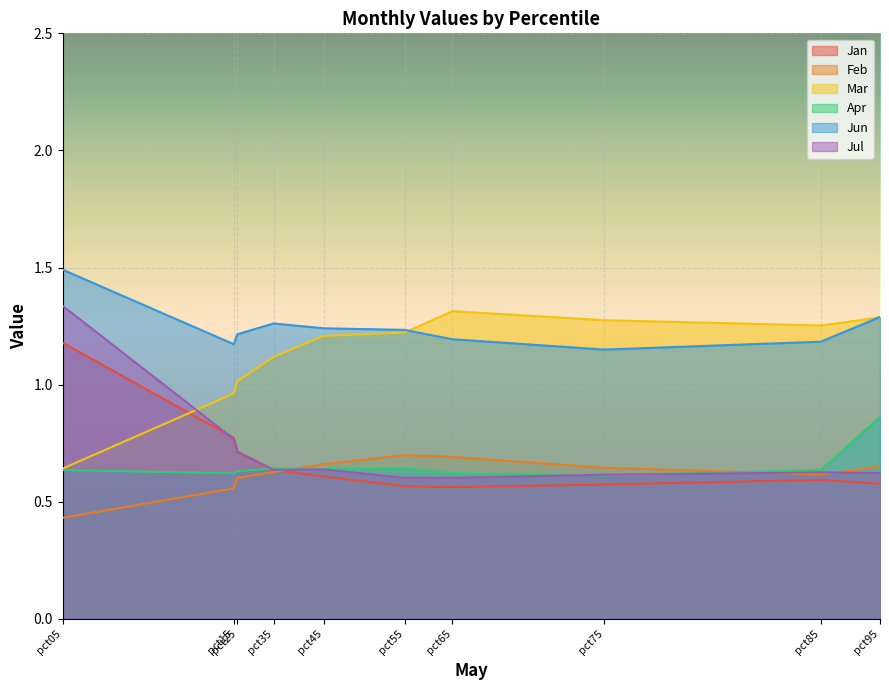

Which has a higher value, pct25 or pct65?

pct25